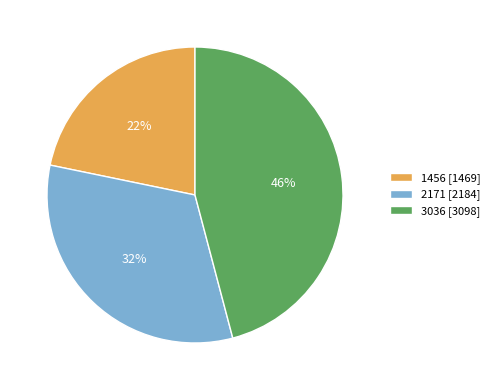

To the nearest percent, what is the combined percentage of 2171 and 1456?

54%